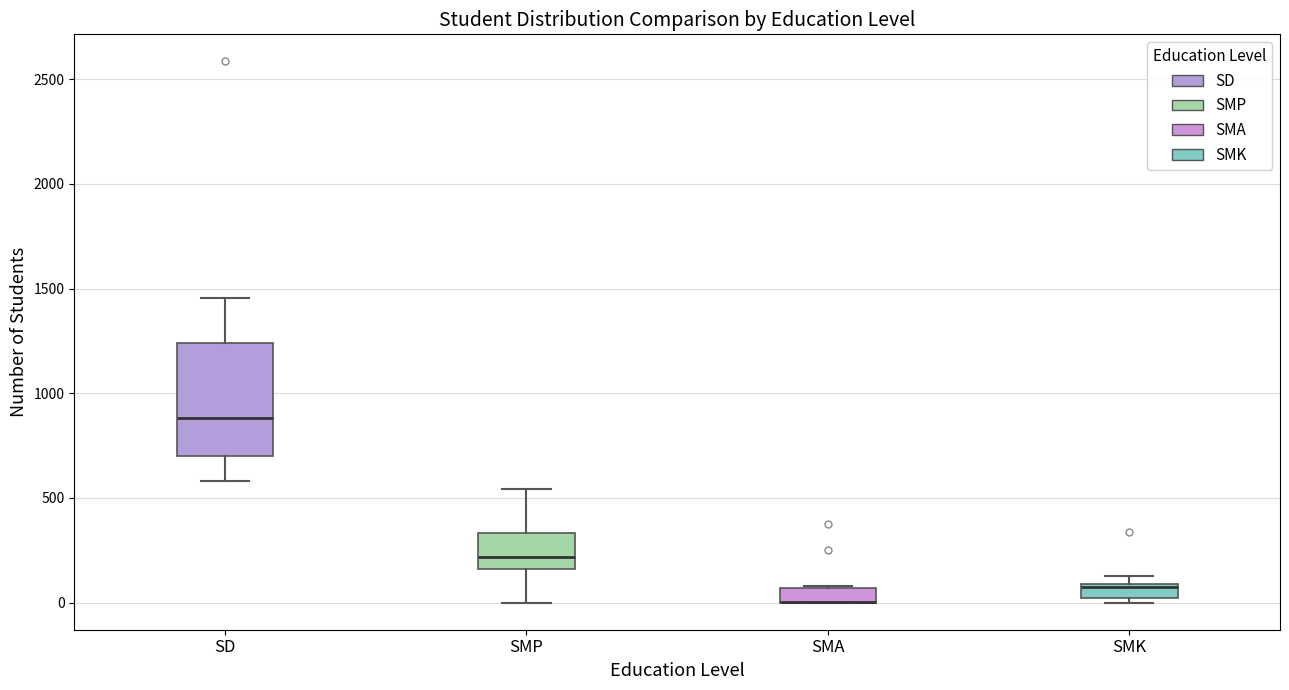

Comparing the boxes themselves (not the whiskers), which one is the tallest?

SD